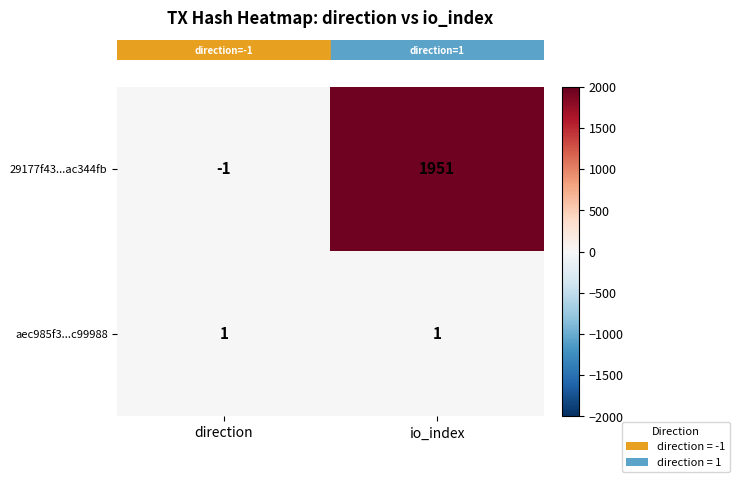

Reading left to right, what are all the values shown in this chart?

29177f43...ac344fb: -1	1951
aec985f3...c99988: 1	1